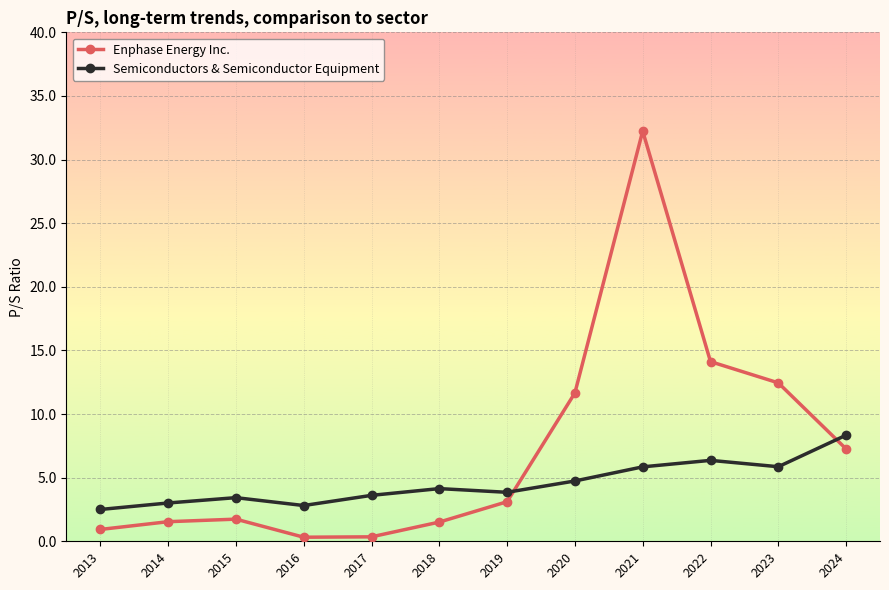

What is the value of the Enphase Energy Inc. point at the 4th from the left?

0.3